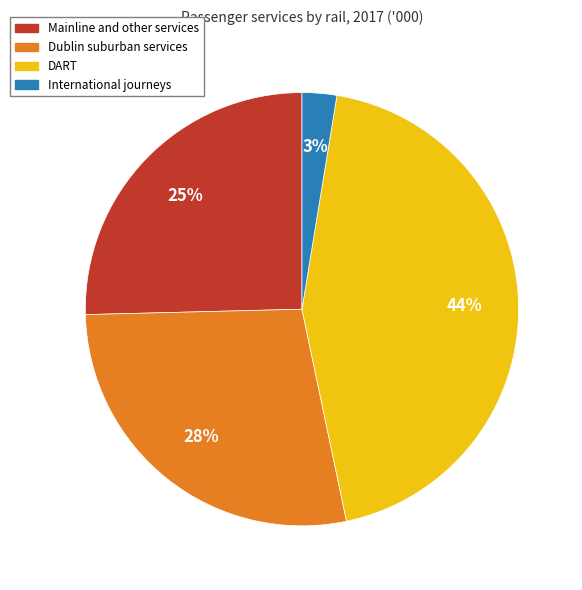

Rank the categories by value from highest to lowest.

DART, Dublin suburban services, Mainline and other services, International journeys